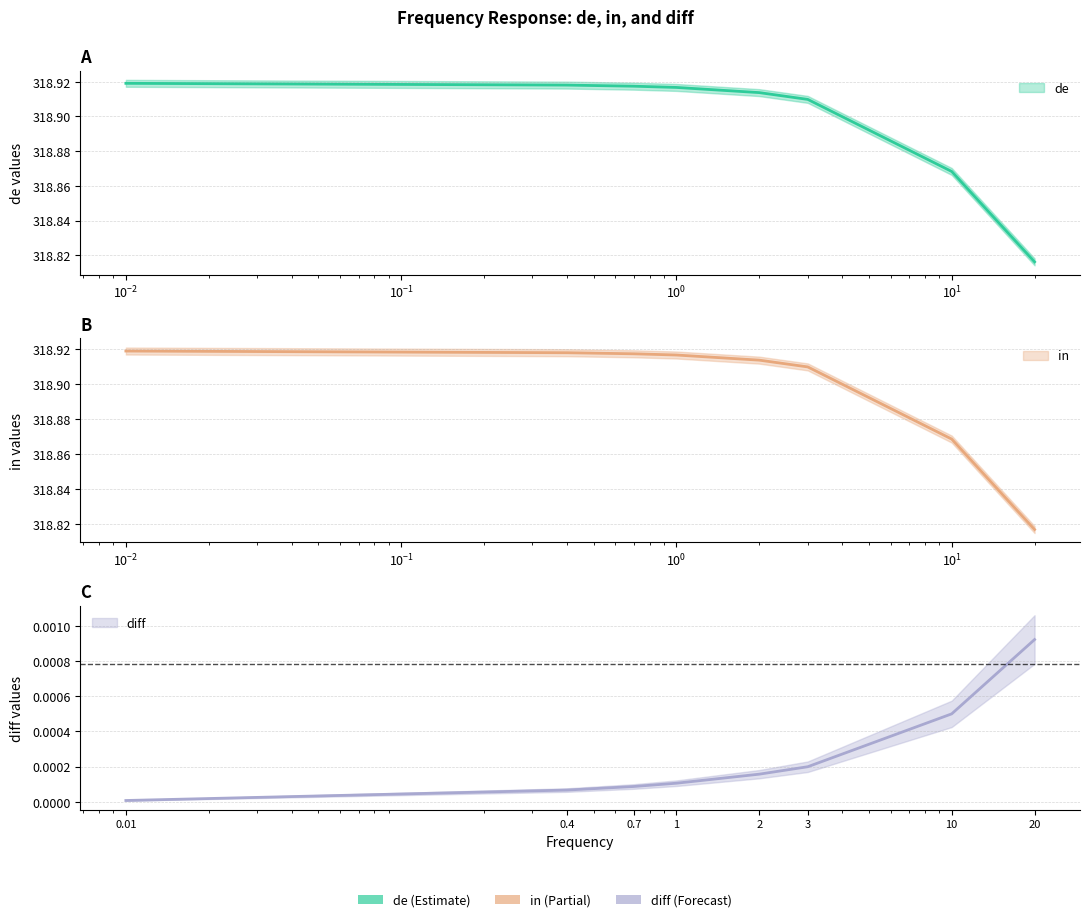

True or false: in and diff intersect in this chart.

False